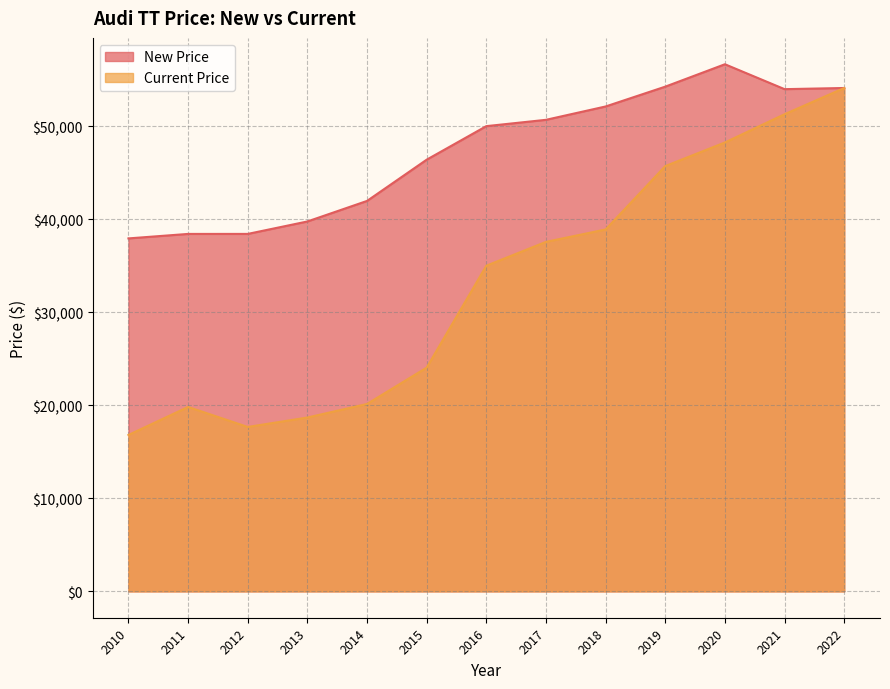

True or false: Current Price has more than 0 interior local peaks.

True